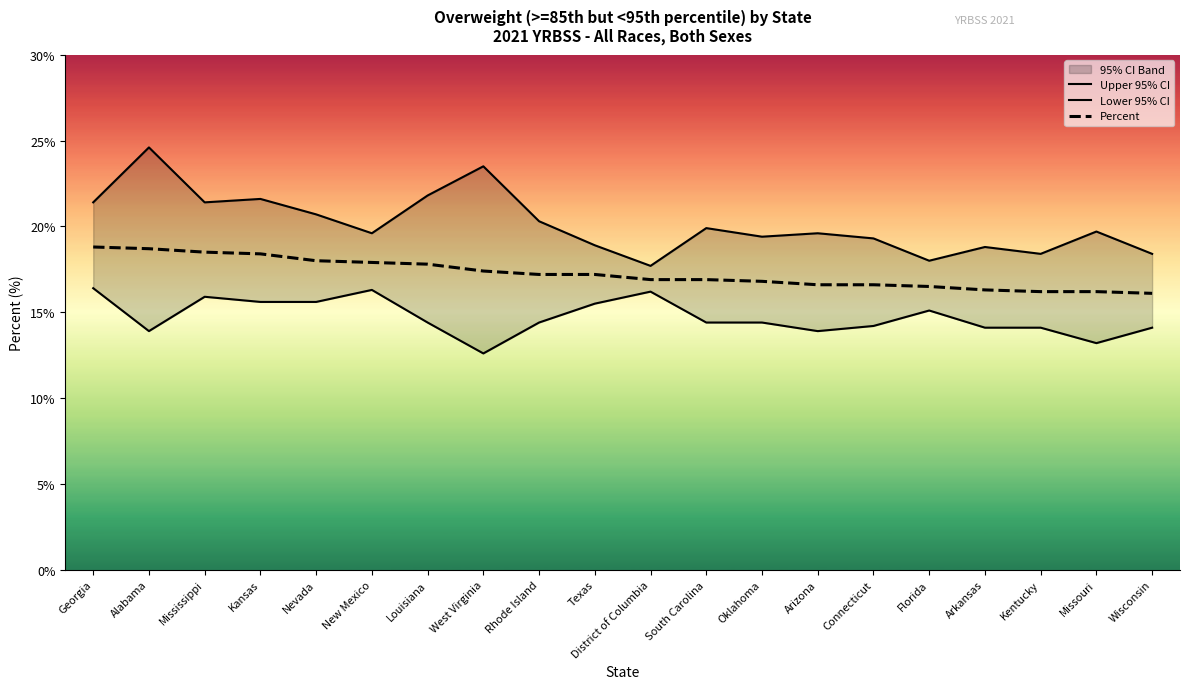

Reading left to right, extract all data points from this chart.

Upper 95% CI: 21.4	24.6	21.4	21.6	20.7	19.6	21.8	23.5	20.3	18.9	17.7	19.9	19.4	19.6	19.3	18.0	18.8	18.4	19.7	18.4
Lower 95% CI: 16.4	13.9	15.9	15.6	15.6	16.3	14.4	12.6	14.4	15.5	16.2	14.4	14.4	13.9	14.2	15.1	14.1	14.1	13.2	14.1
Percent: 18.8	18.7	18.5	18.4	18.0	17.9	17.8	17.4	17.2	17.2	16.9	16.9	16.8	16.6	16.6	16.5	16.3	16.2	16.2	16.1